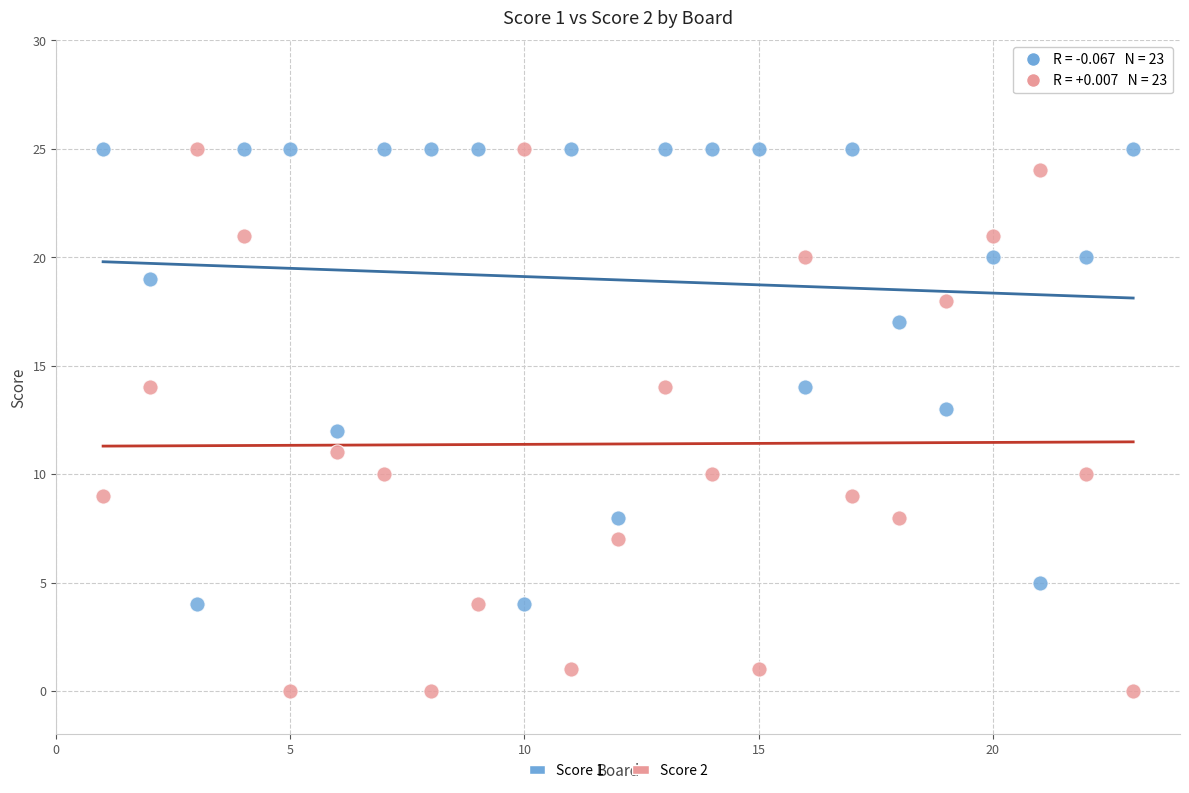

Which series has the largest Y range (max minus min)?

Score 2